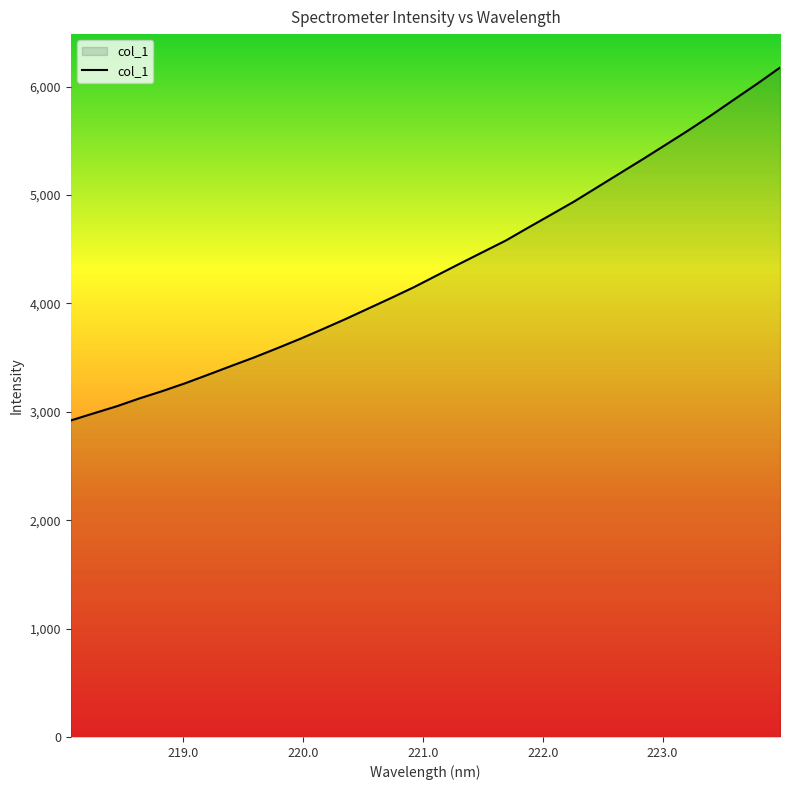

What is the difference between the maximum and minimum values?

3255.9